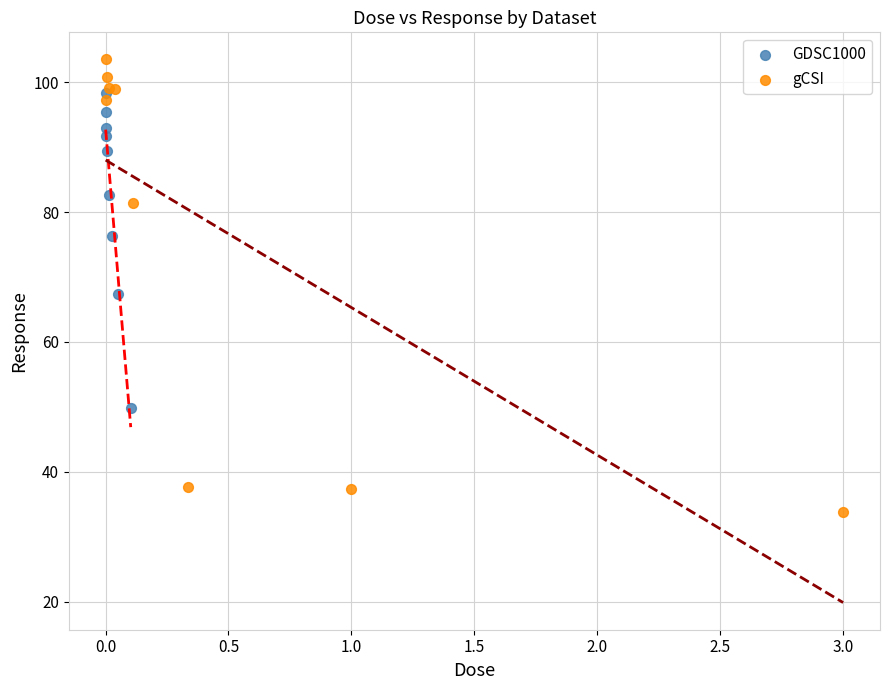

What are all the series names shown in the legend?

GDSC1000, gCSI